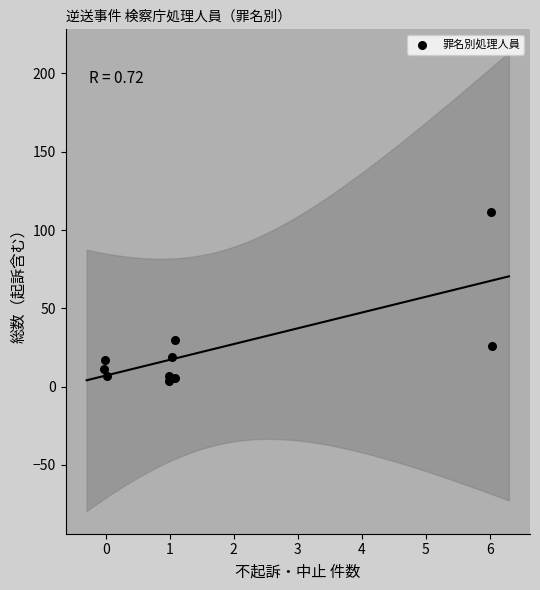

What Y value in the scatter plot is closest to 57?

30.0